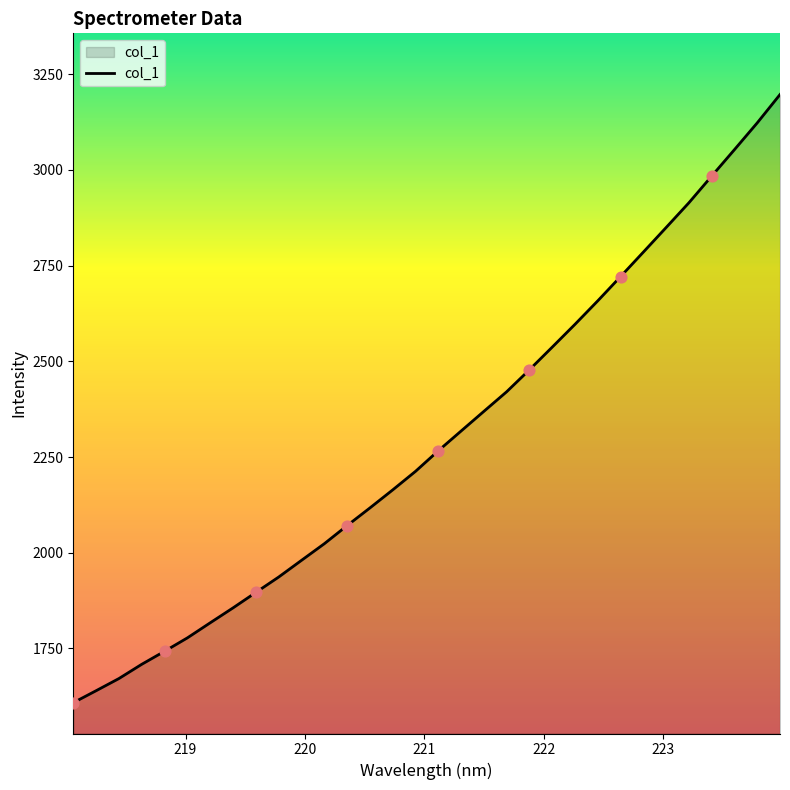

What is the difference between the maximum and minimum values?

1588.4